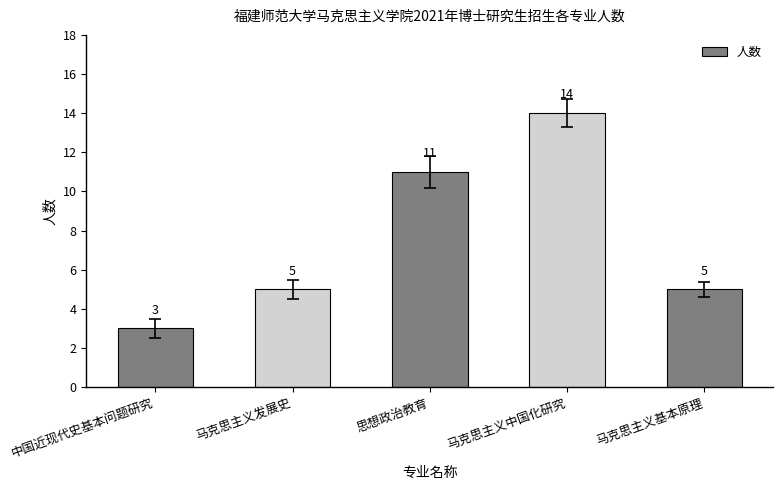

Does the chart contain stacked bars?

No